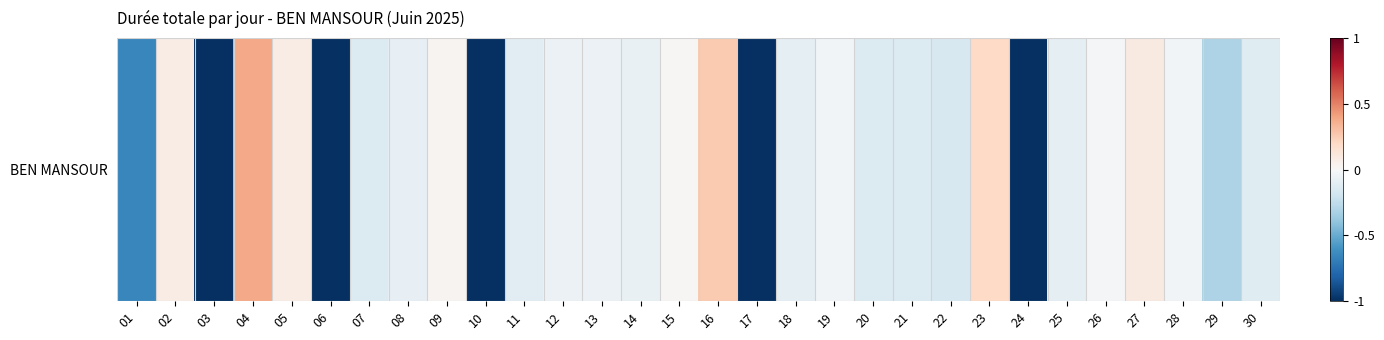

What is the approximate value at 11?

-0.1